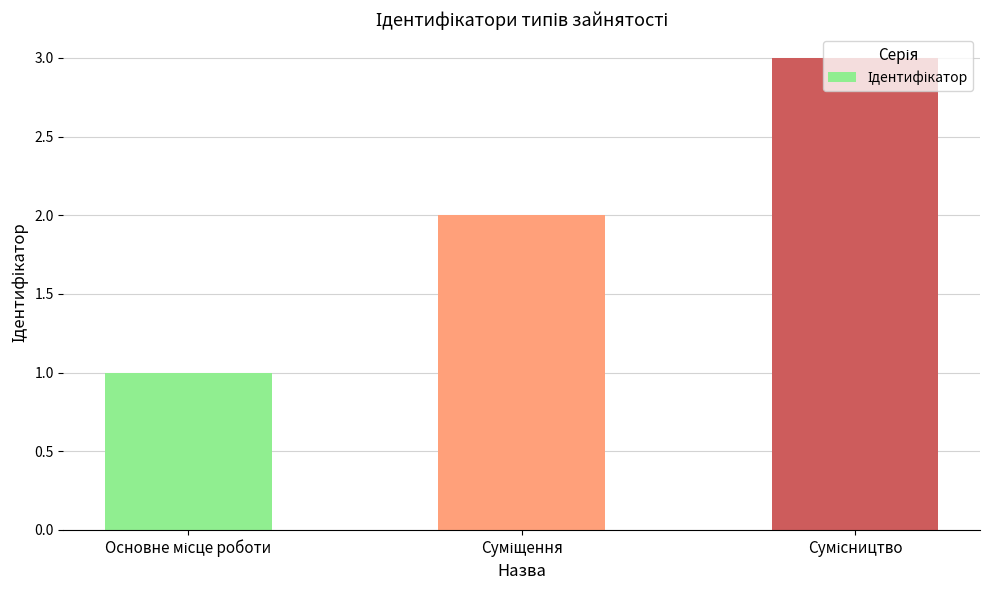

What is the difference between the maximum and minimum values?

2